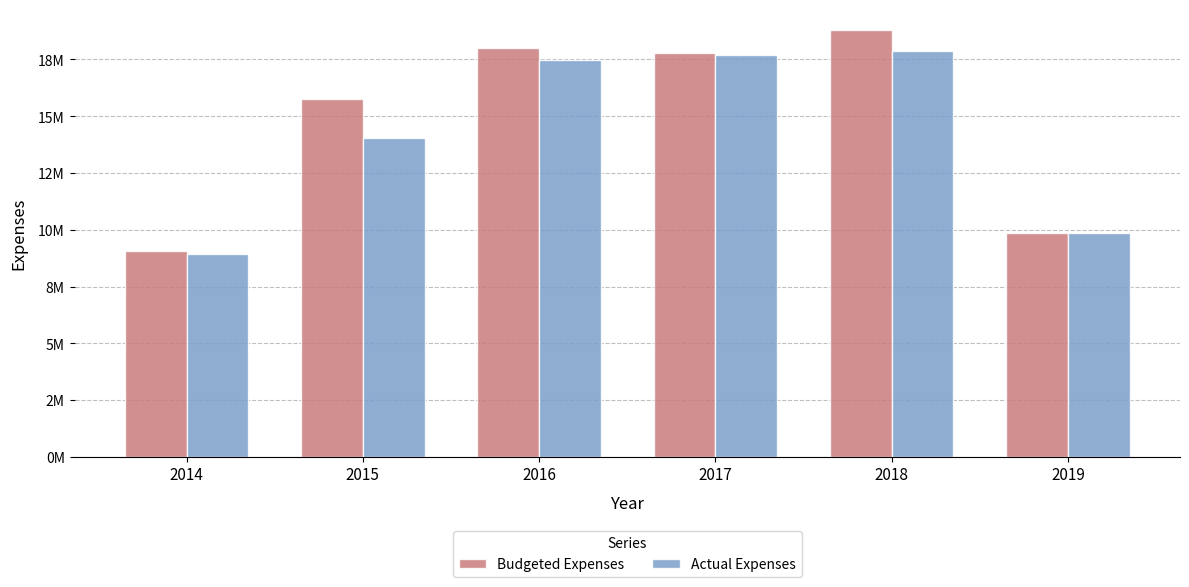

What are all the series names shown in the legend?

Budgeted Expenses, Actual Expenses